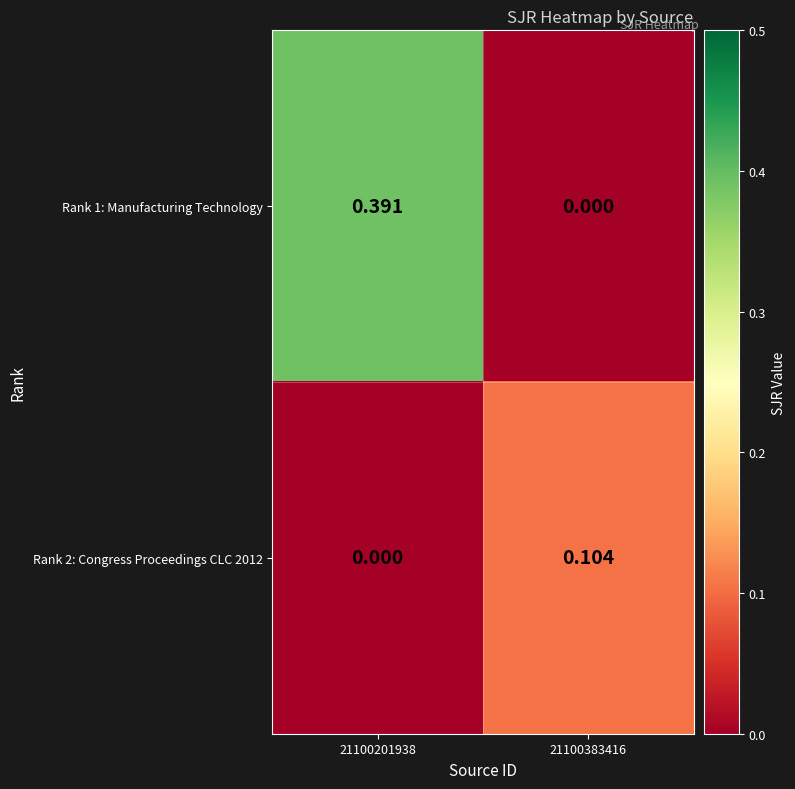

Is the value of Rank 2: Congress Proceedings CLC 2012 at 21100201938 greater than the value of Rank 1: Manufacturing Technology at 21100201938?

No